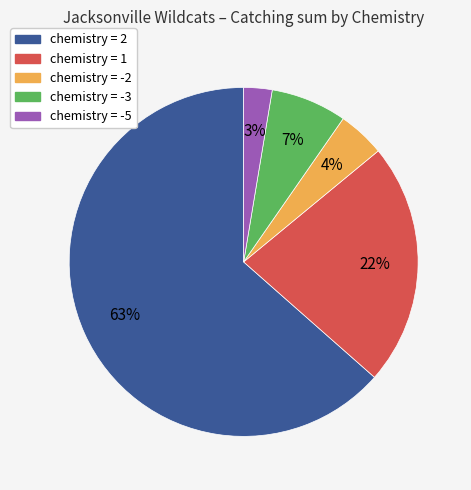

Between chemistry = -2 and chemistry = -3, which is larger?

chemistry = -3